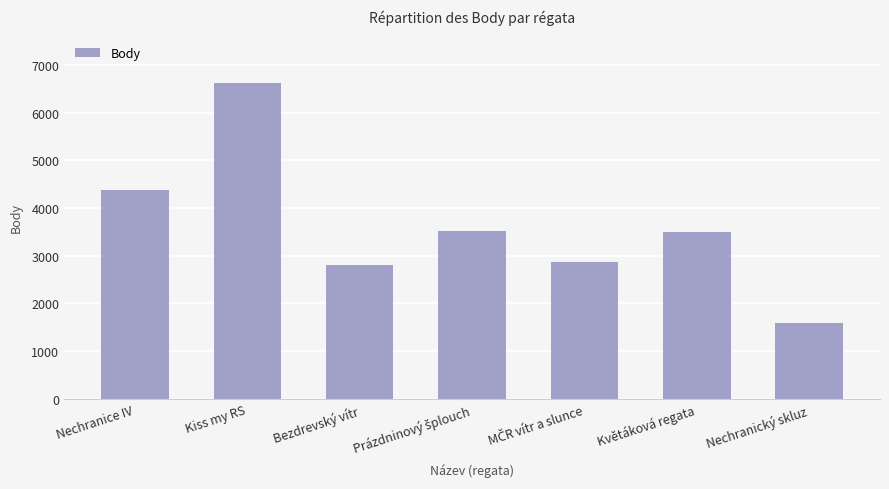

Approximately how many times larger is the value at Kiss my RS compared to Květáková regata?

1.9